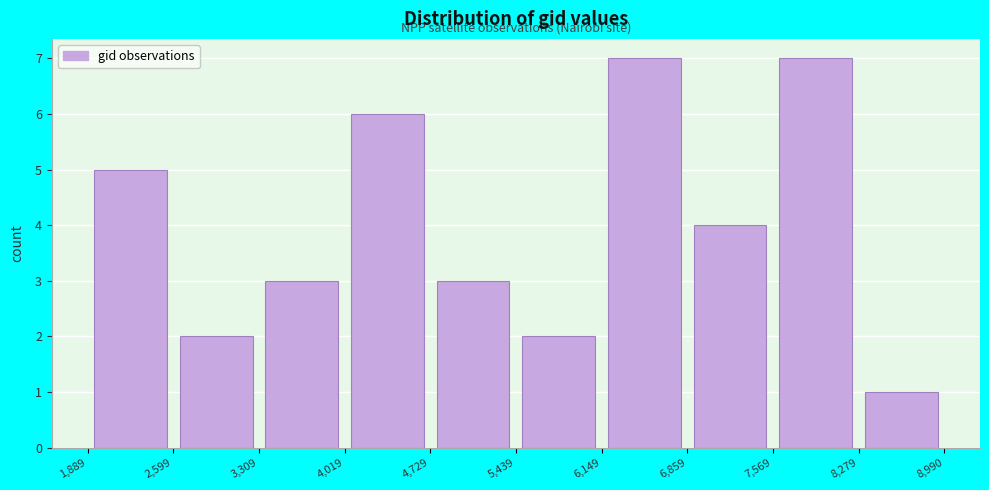

Reading left to right, list every bar in this chart as the range it spans on the x-axis followed by its height. The values are not printed on the chart, so give them approximately, as read against the axis.

1,889 to 2,599: 5
2,599 to 3,309: 2
3,309 to 4,019: 3
4,019 to 4,729: 6
4,729 to 5,439: 3
5,439 to 6,149: 2
6,149 to 6,859: 7
6,859 to 7,569: 4
7,569 to 8,279: 7
8,279 to 8,990: 1